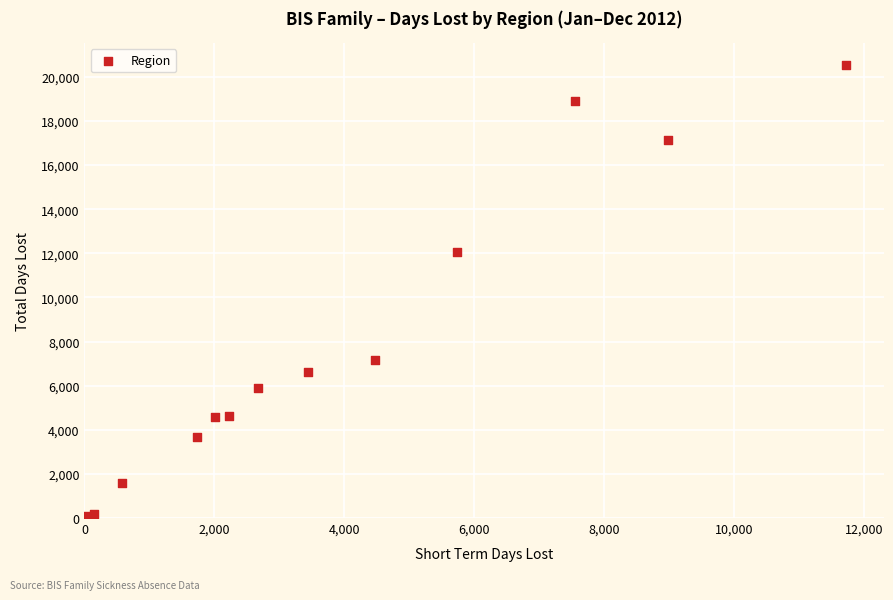

What Y value in the scatter plot is closest to 10299?

12070.0